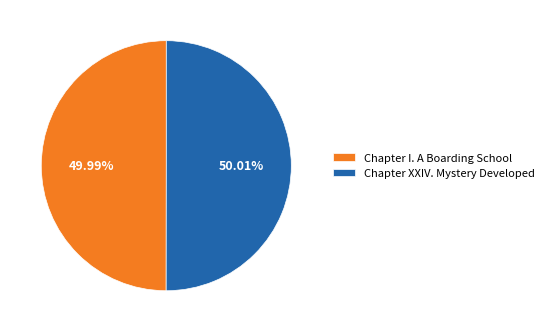

Count the number of slices in the pie.

2